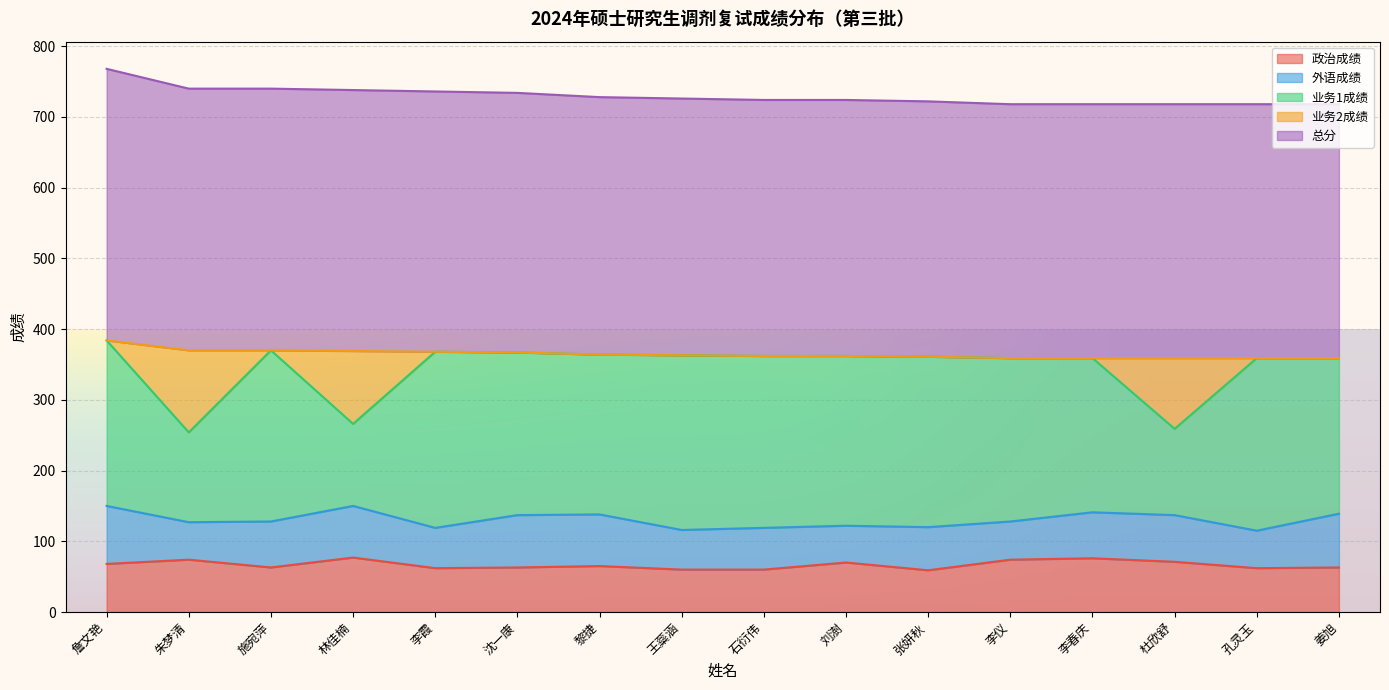

Which label corresponds to the smallest value in the chart?

张妍秋